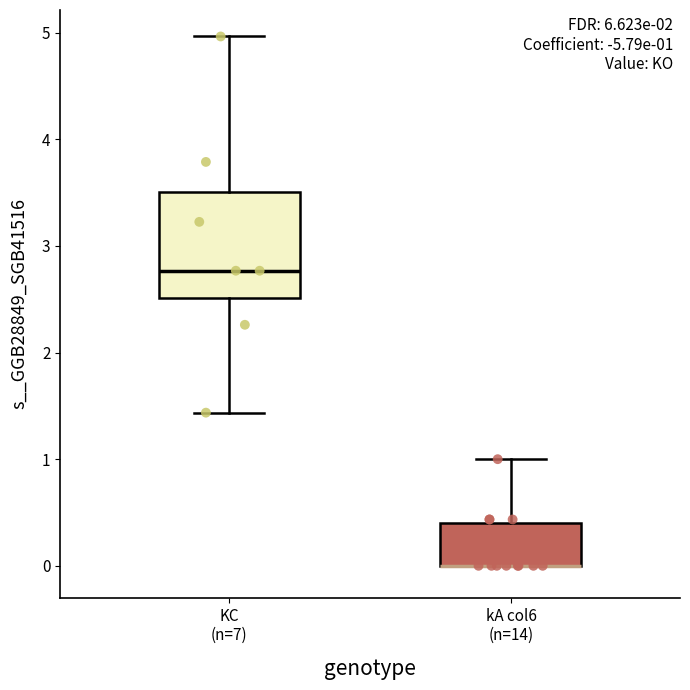

Comparing the boxes themselves (not the whiskers), which one is the tallest?

KC (n=7)